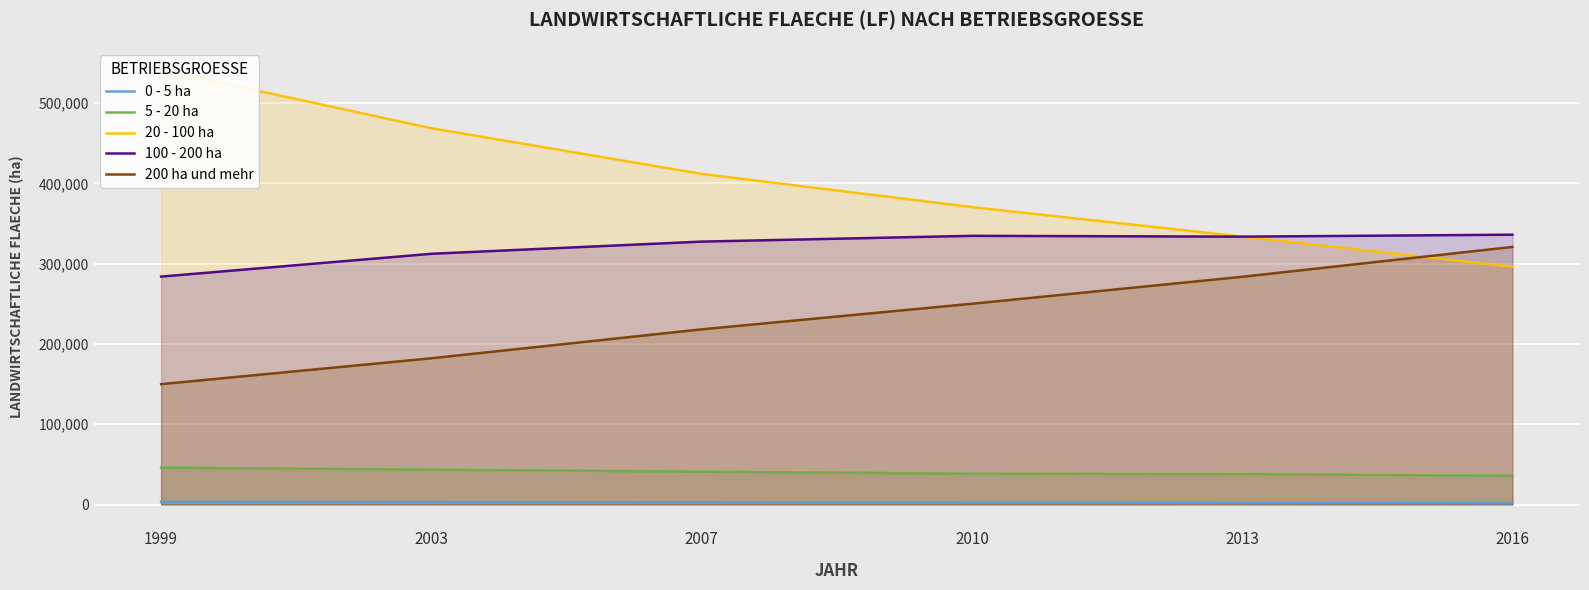

Which series changed the most between 2007 and 2010?

20 - 100 ha